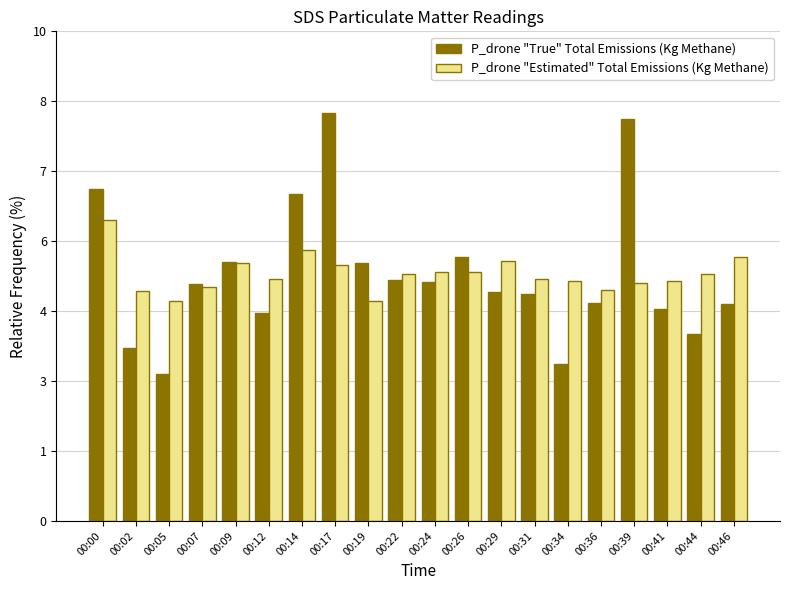

Which category has the lowest value across all series?

00:05